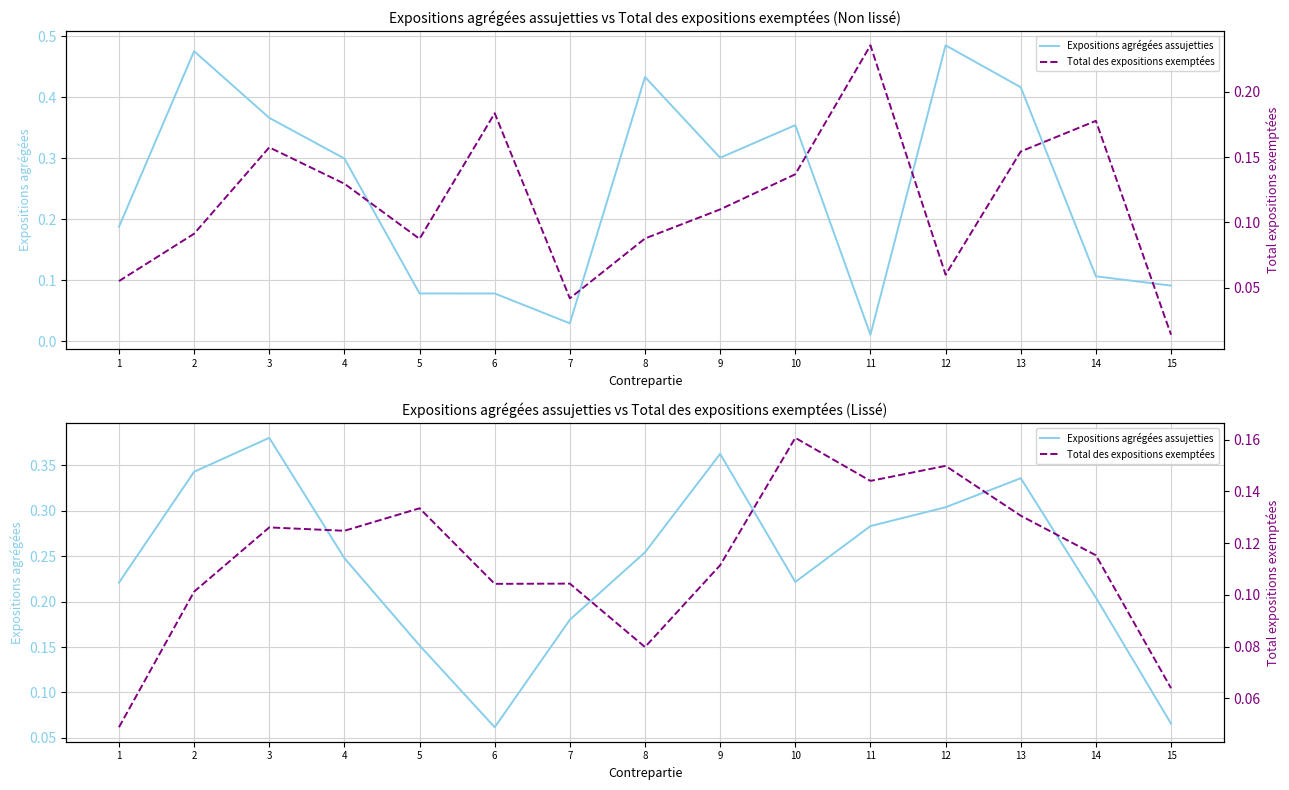

Count the number of data series in this chart.

2